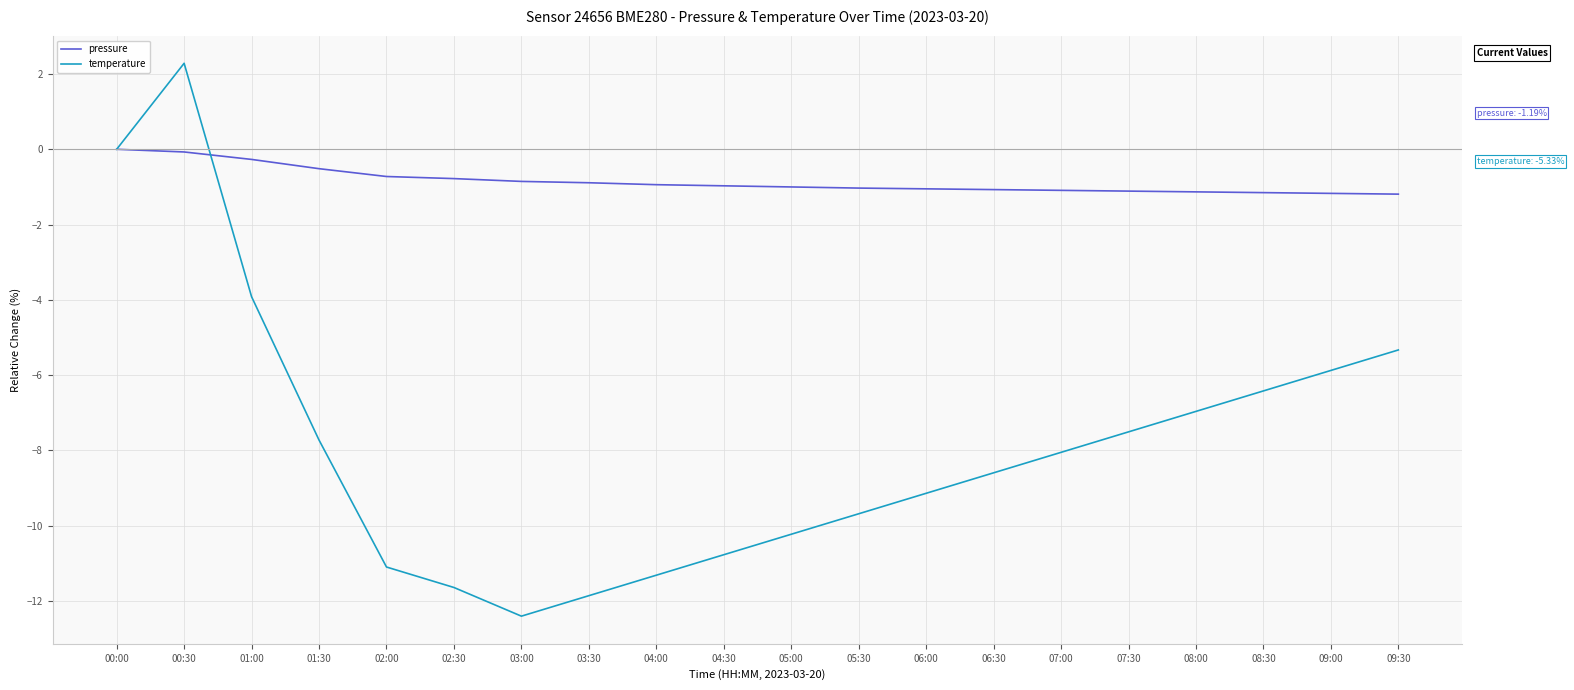

In temperature, how many points are lower than both neighbors (excluding endpoints)?

1